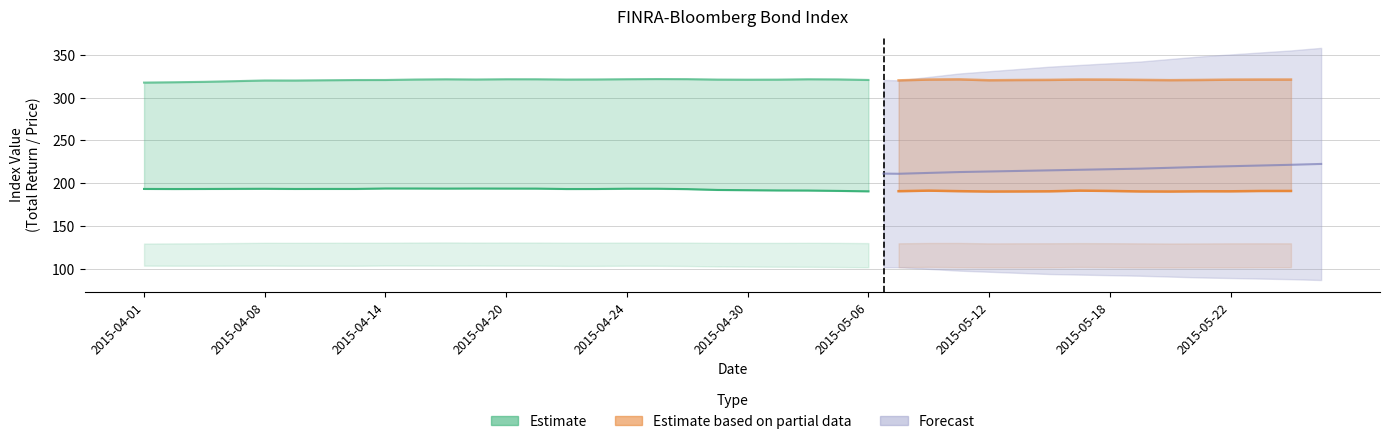

The value of Investment Grade Total Return at 2015-04-09 is 117.8. True or false?

False